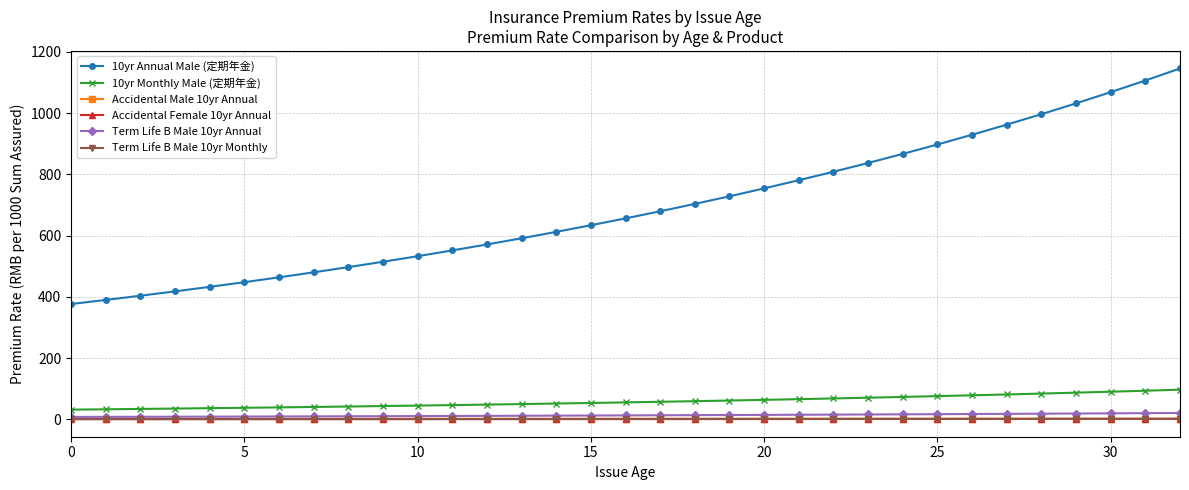

True or false: 10yr Annual Male (定期年金) and 10yr Monthly Male (定期年金) cross at least once.

False